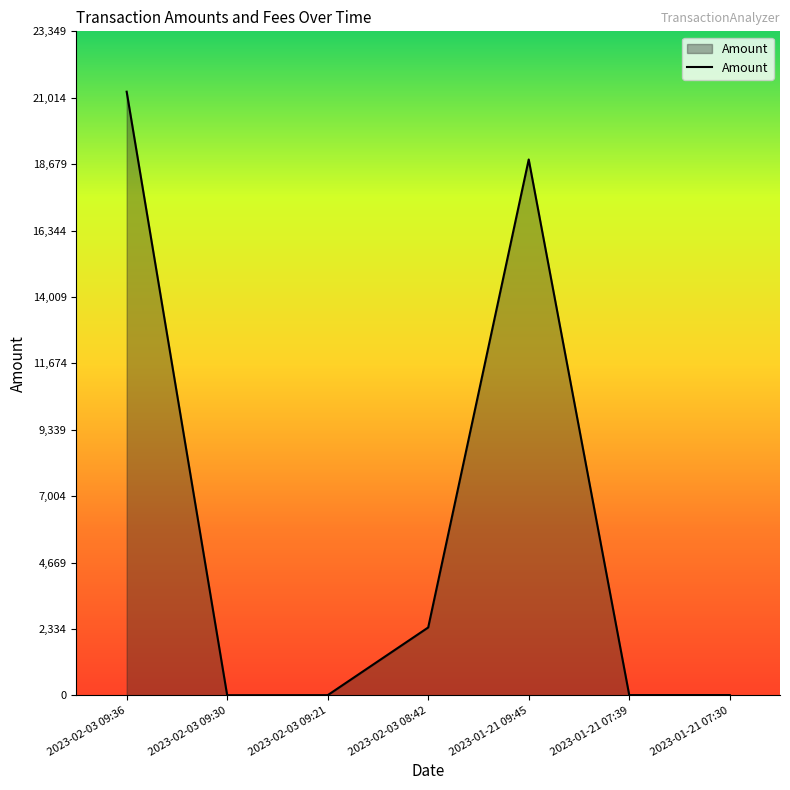

What is the average value?

6068.6